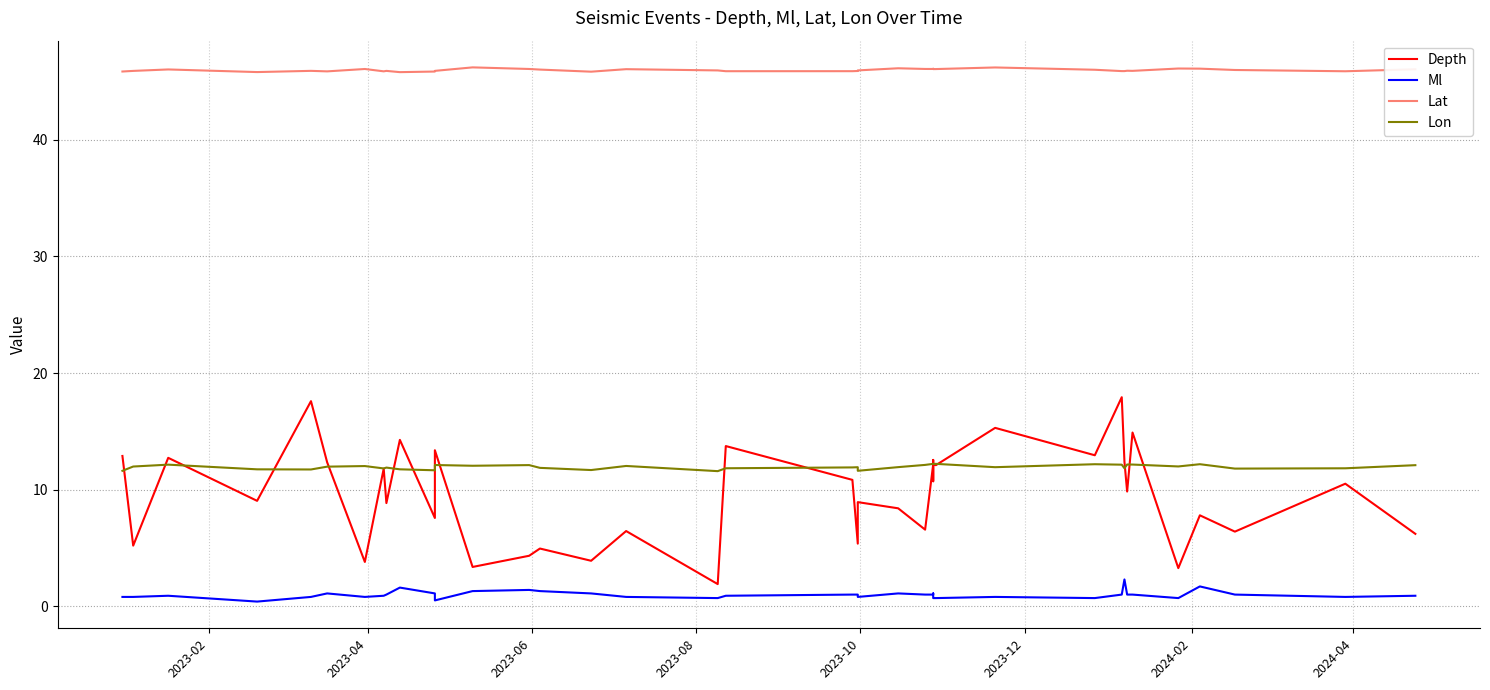

What is the sum of all Lat values?

1839.5